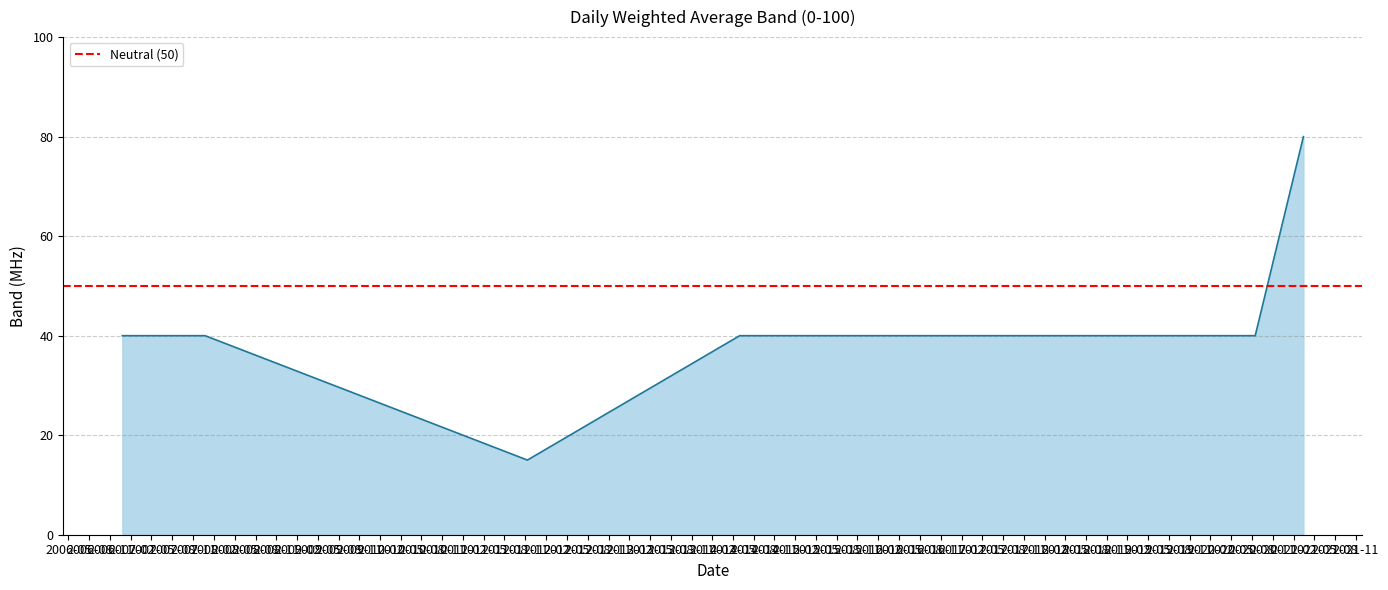

How many lines are shown in the chart?

1